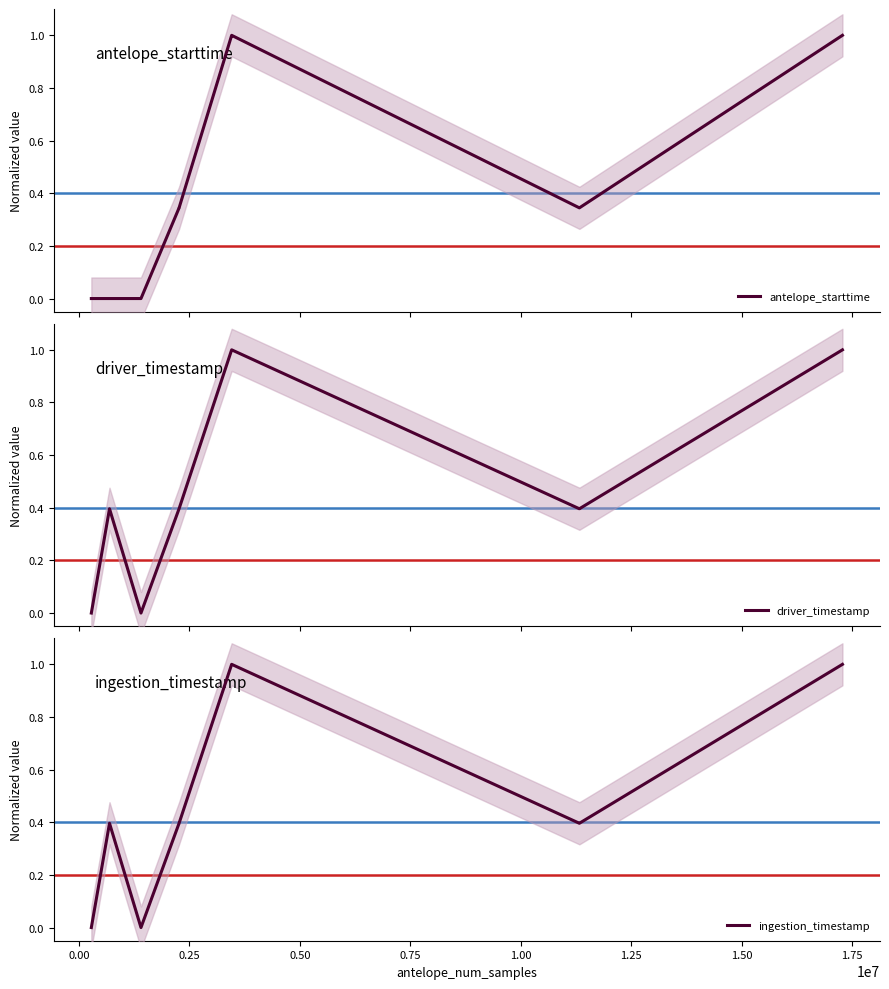

What is the label of the 8th point from the left?

1.50